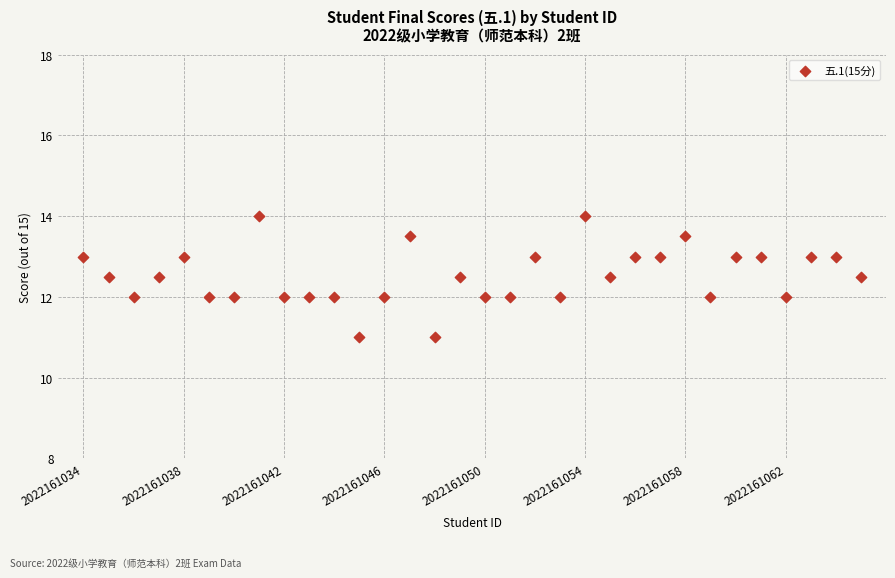

What is the range of Y values (max minus min)?

3.0